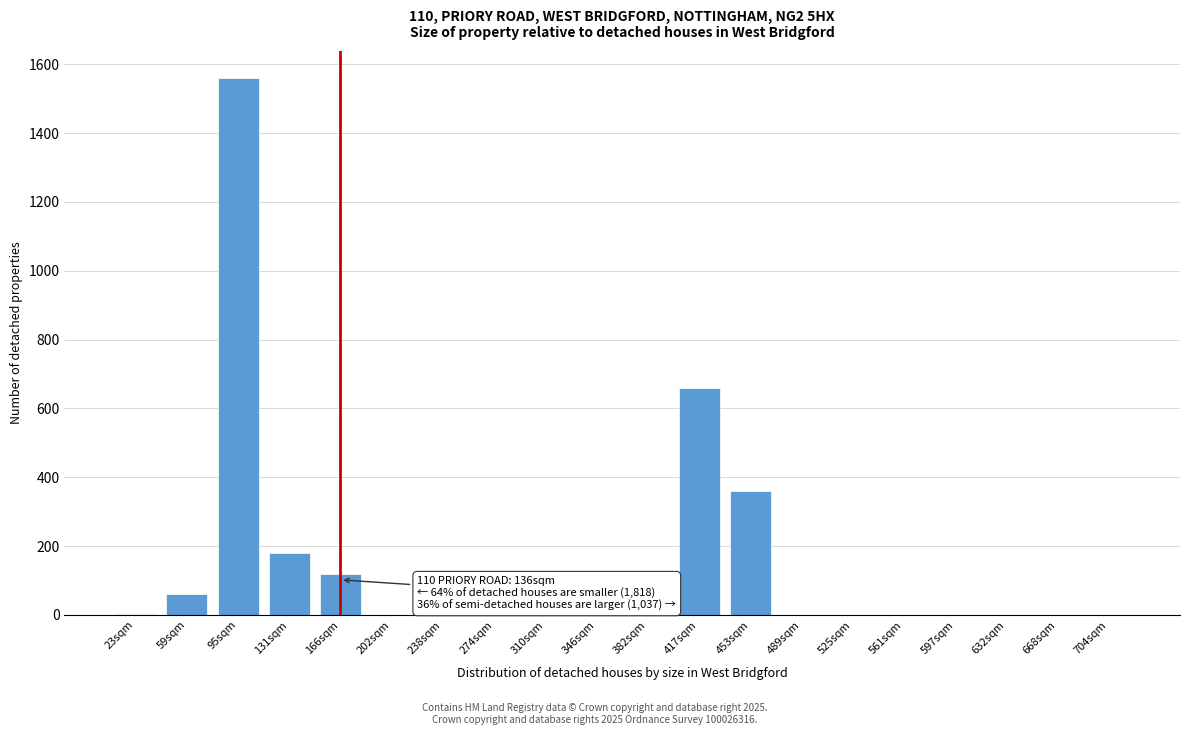

At which label is the value closest to 780?

417sqm